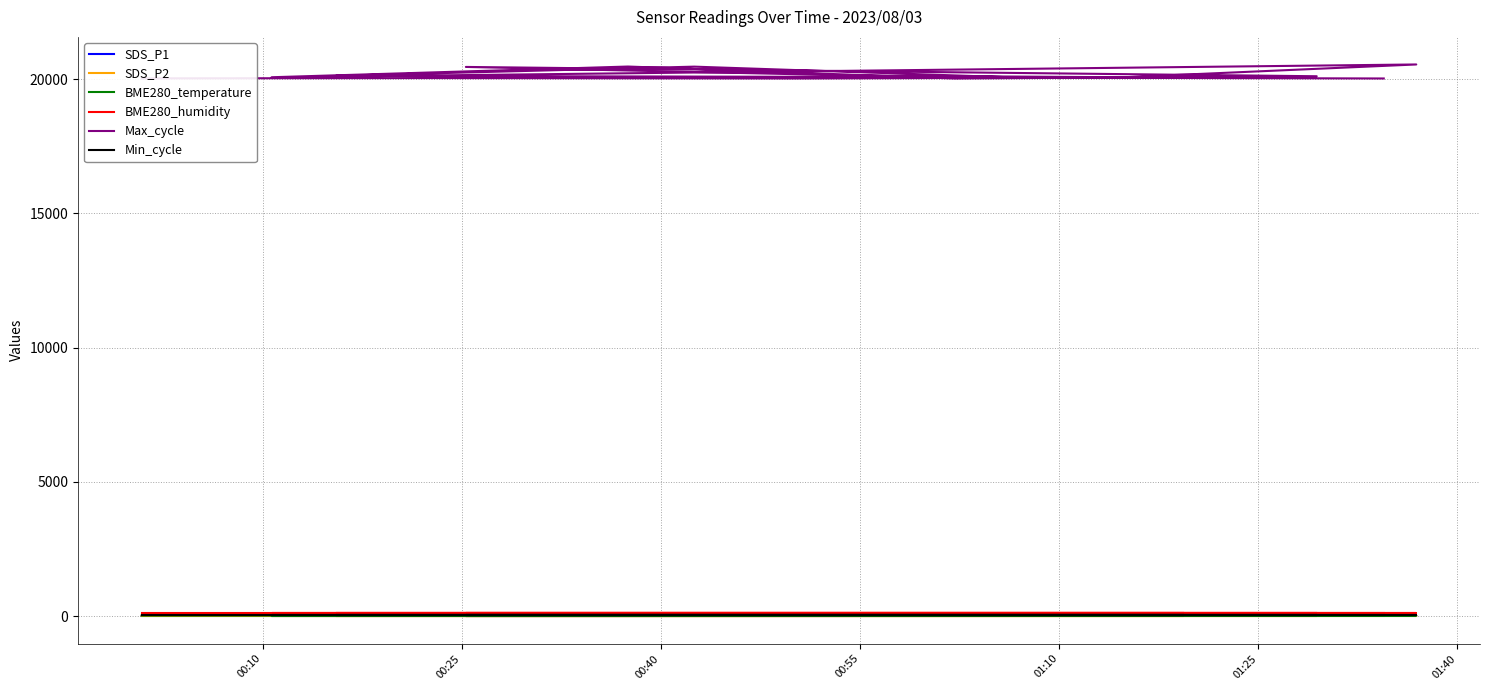

What position from the left is 00:25?

2